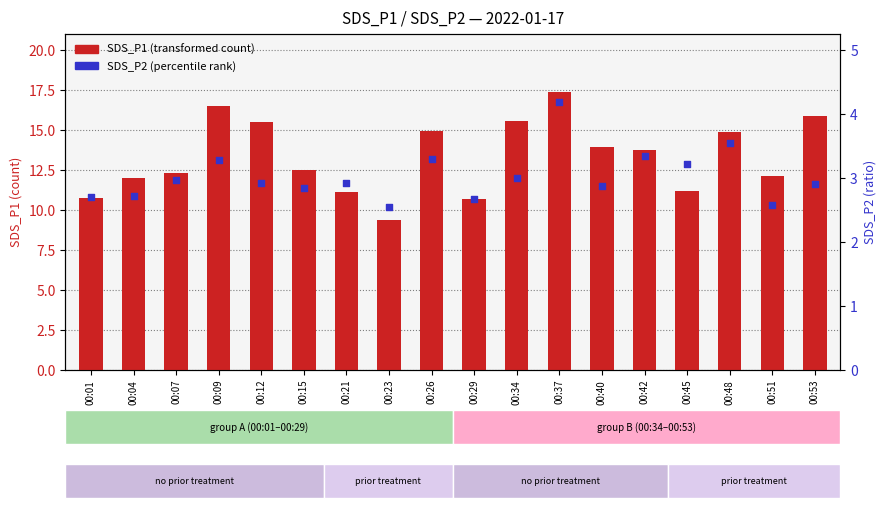

Which series has the largest total across all categories?

SDS_P1 (transformed count)